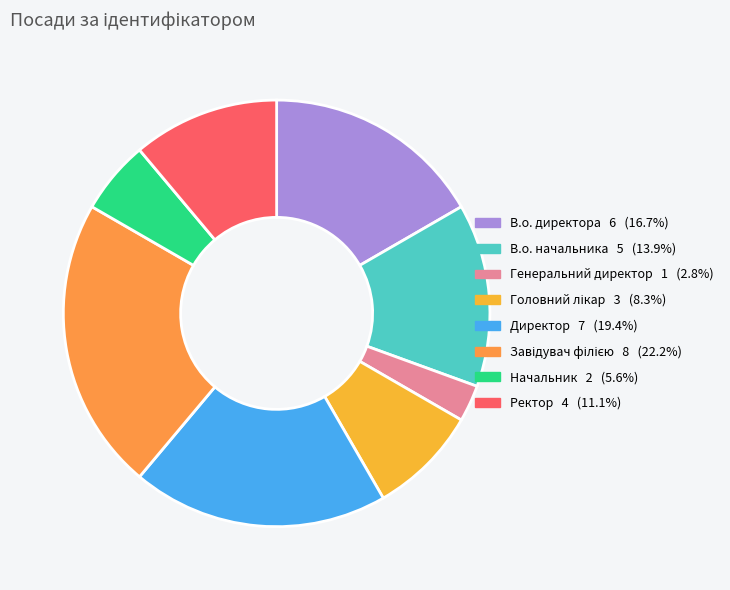

How many segments does this pie chart have?

8